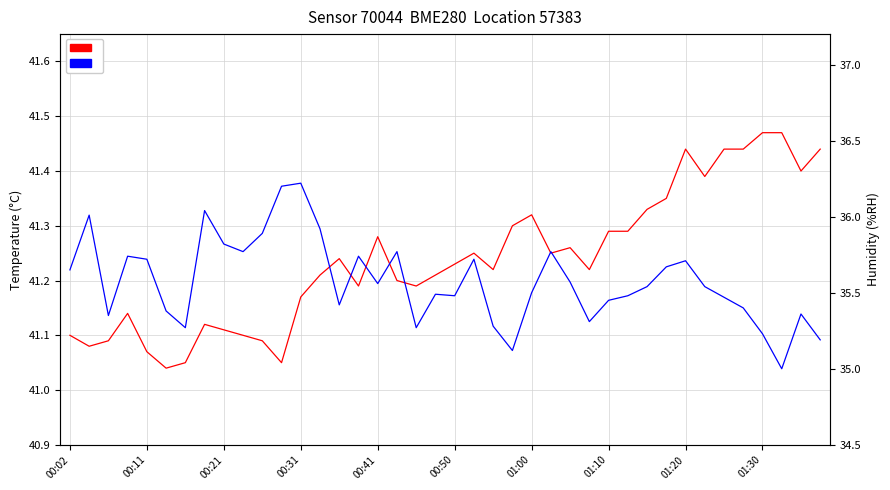

Which series has the widest spread of values?

70044  Humidity BME280 57383